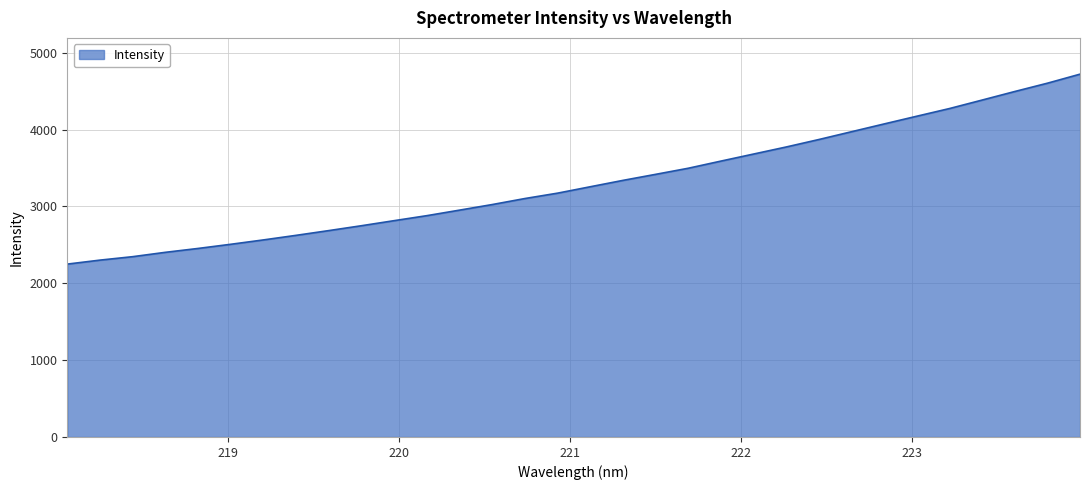

What is the maximum value shown in the chart?

4721.5